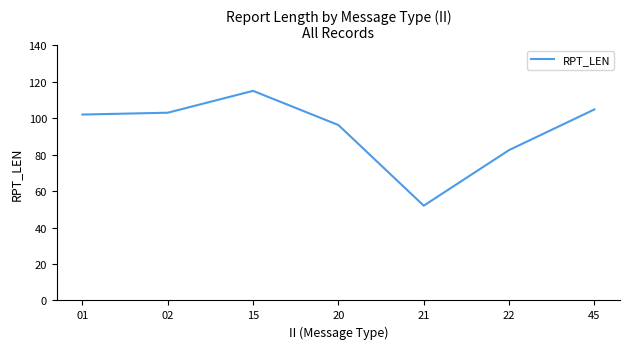

The value at 15 is 172.2. True or false?

False